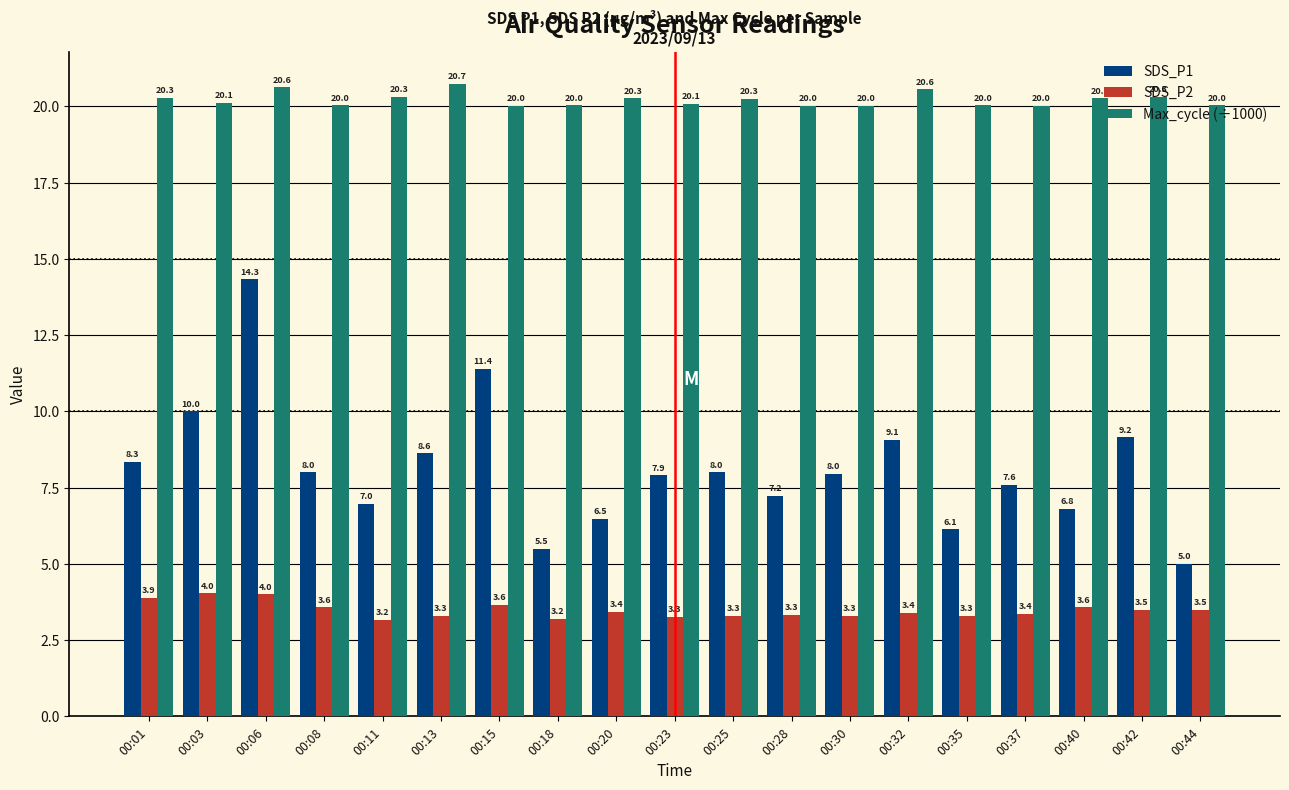

What is the total value across all series at 00:08?

31.6